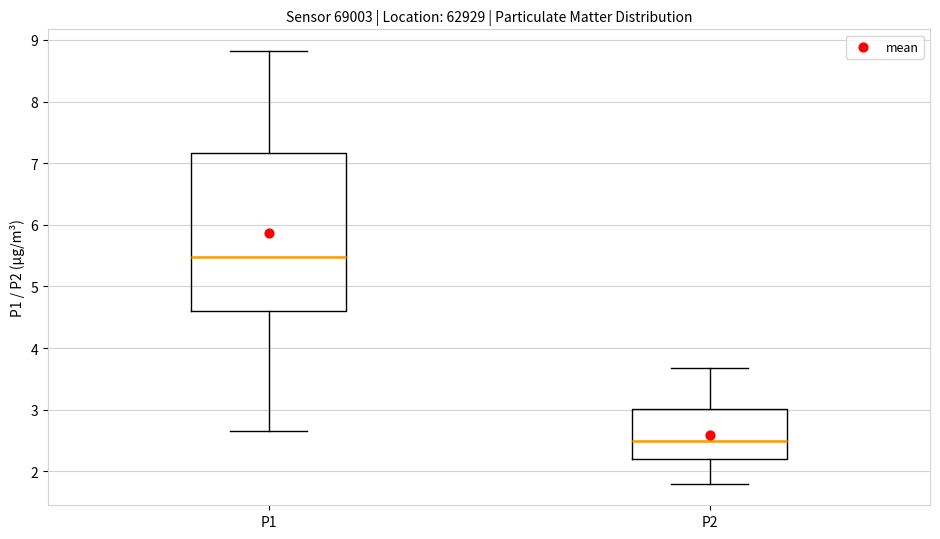

Reading left to right, transcribe this box plot: for each box, give where its median line is, the range the box spans, and where its two whiskers end, as read against the y-axis. The values are not printed on the chart, so give them approximately, as read against the axis.

P1: median 5.5, box 4.6 to 7.2, whiskers 2.7 to 8.8
P2: median 2.5, box 2.2 to 3.0, whiskers 1.8 to 3.7